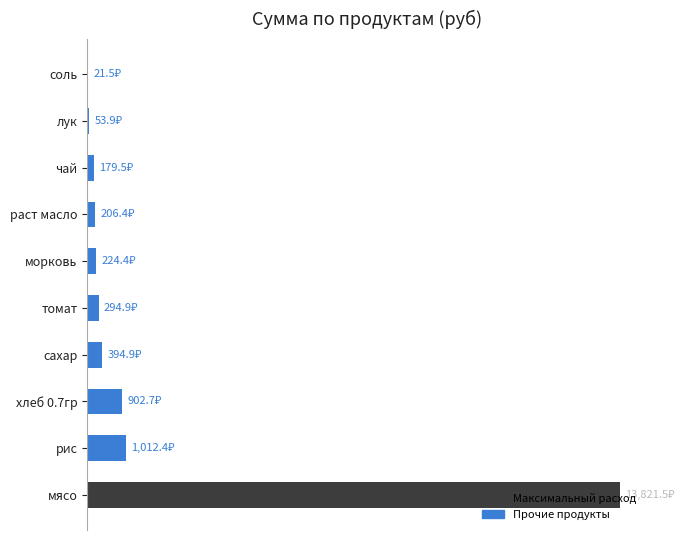

Are the bars horizontal?

Yes